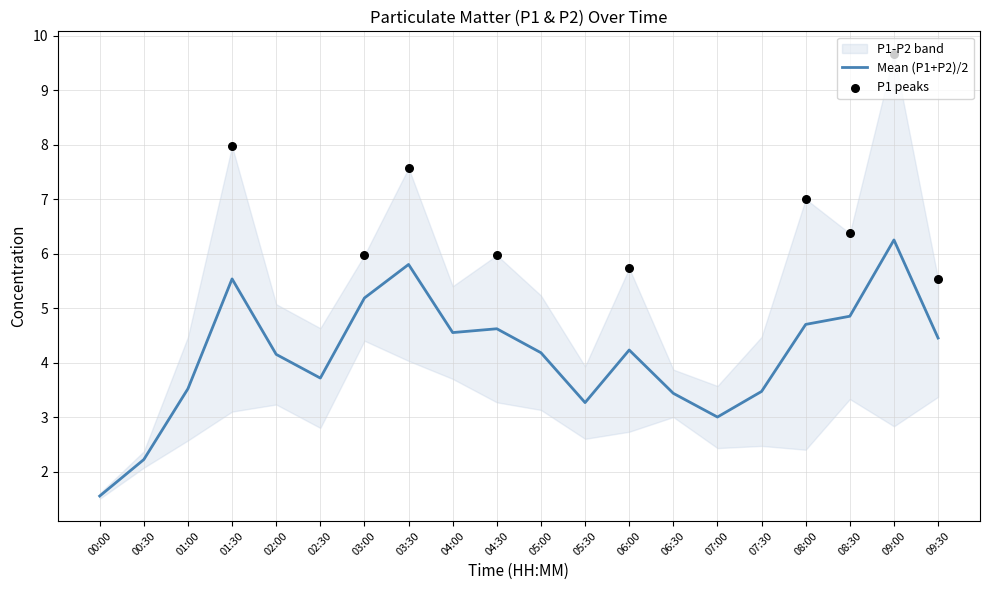

What is the total value across all series at 02:00?

8.3